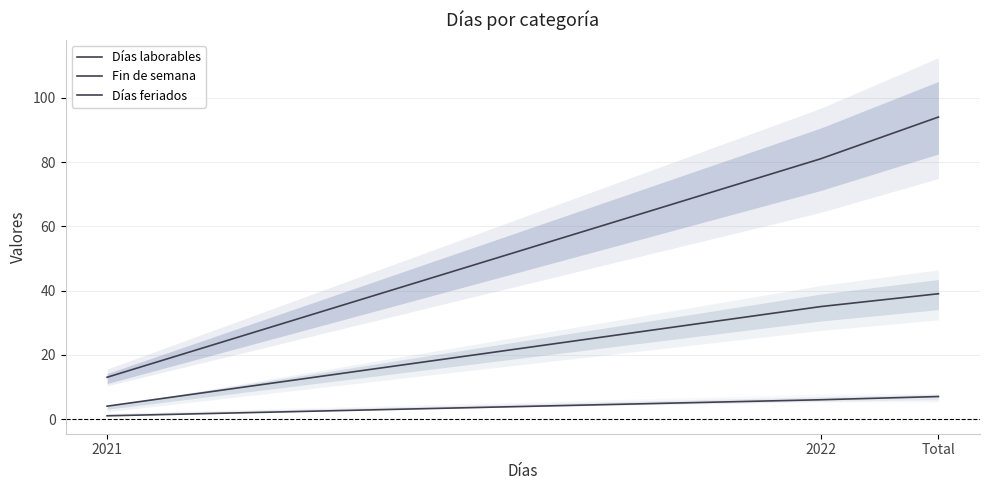

What position from the left is 2021?

1